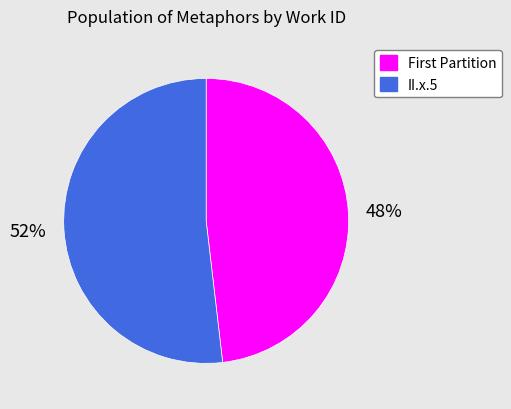

Which slice represents more than half of the pie?

II.x.5